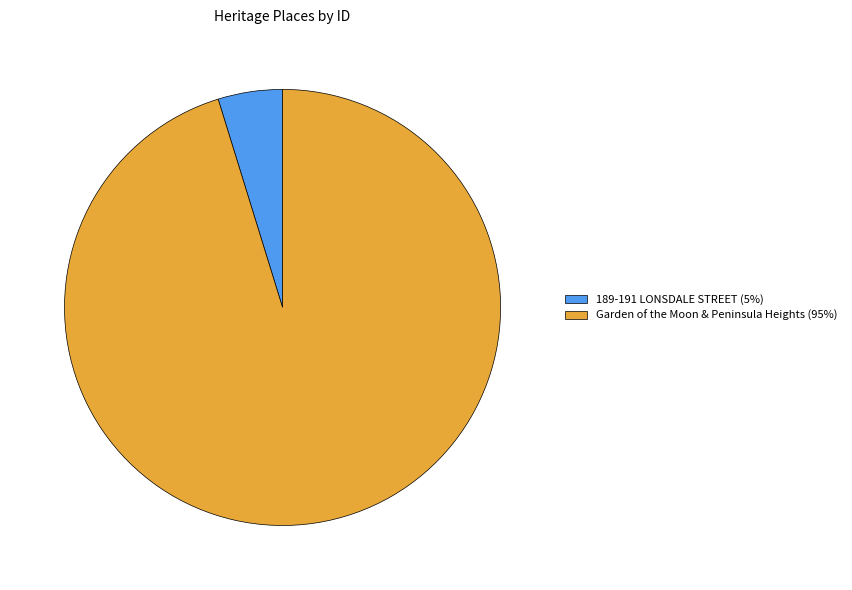

Which has a higher value, 189-191 LONSDALE STREET or Garden of the Moon & Peninsula Heights?

Garden of the Moon & Peninsula Heights